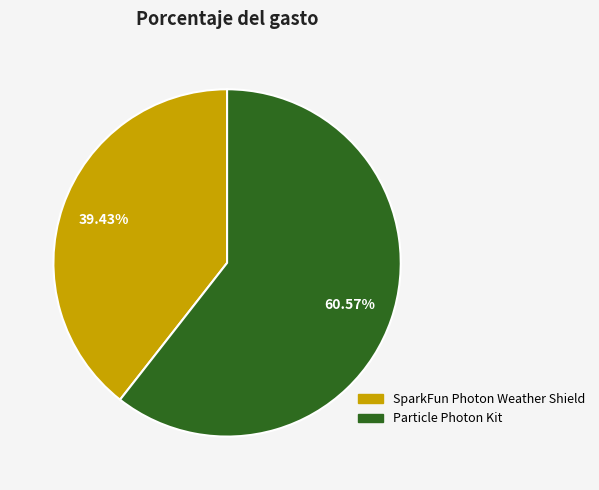

Is there a majority slice in this chart?

Yes